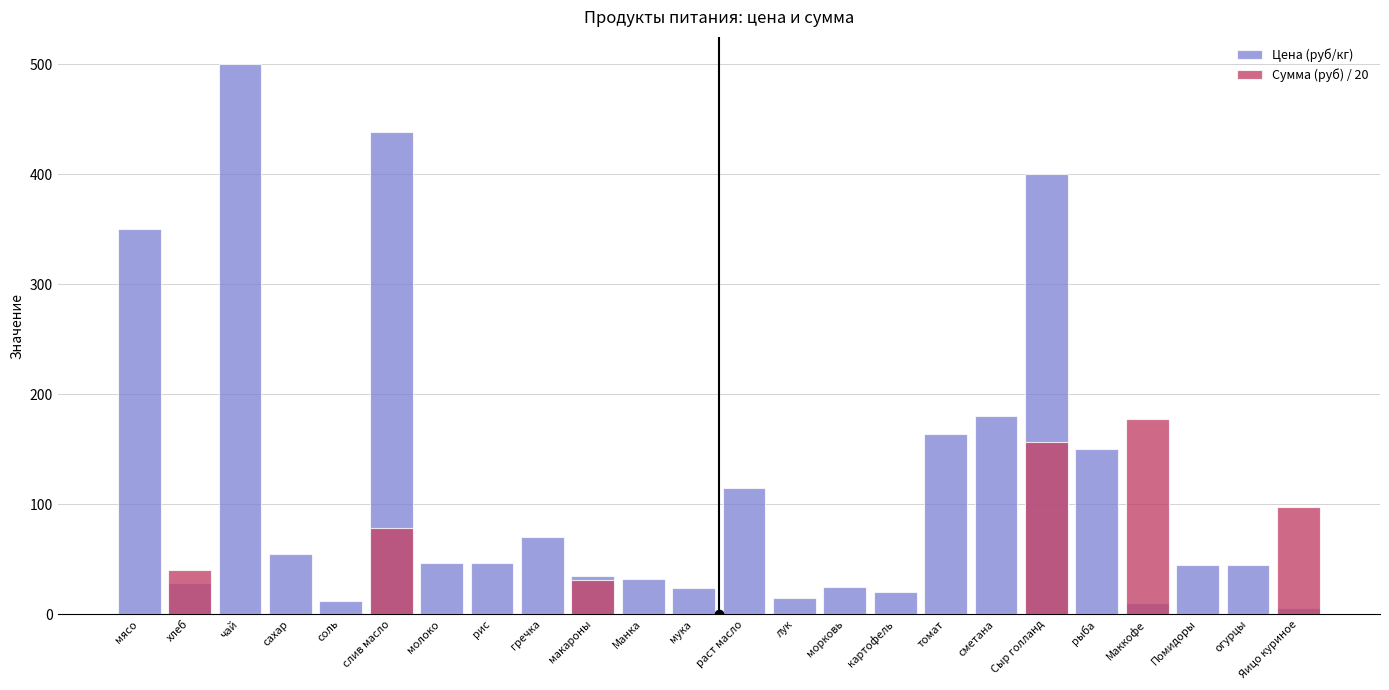

What is the label of the 22nd bar from the right?

чай